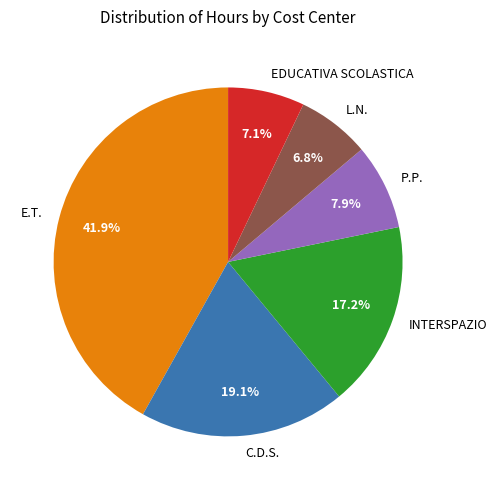

To the nearest percent, what is the difference between the E.T. and P.P. slice percentages?

34%